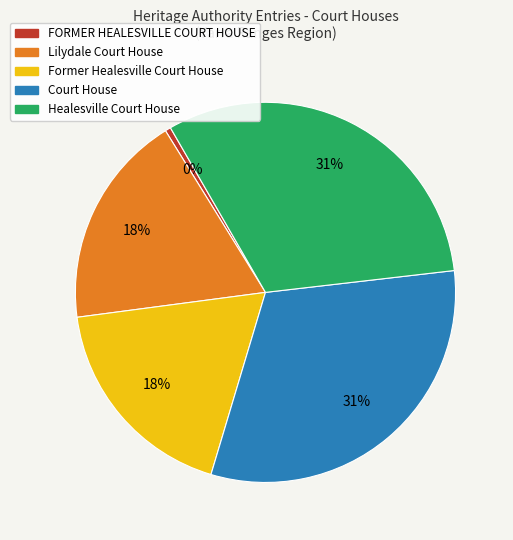

What is the smallest slice in the pie chart?

FORMER HEALESVILLE COURT HOUSE